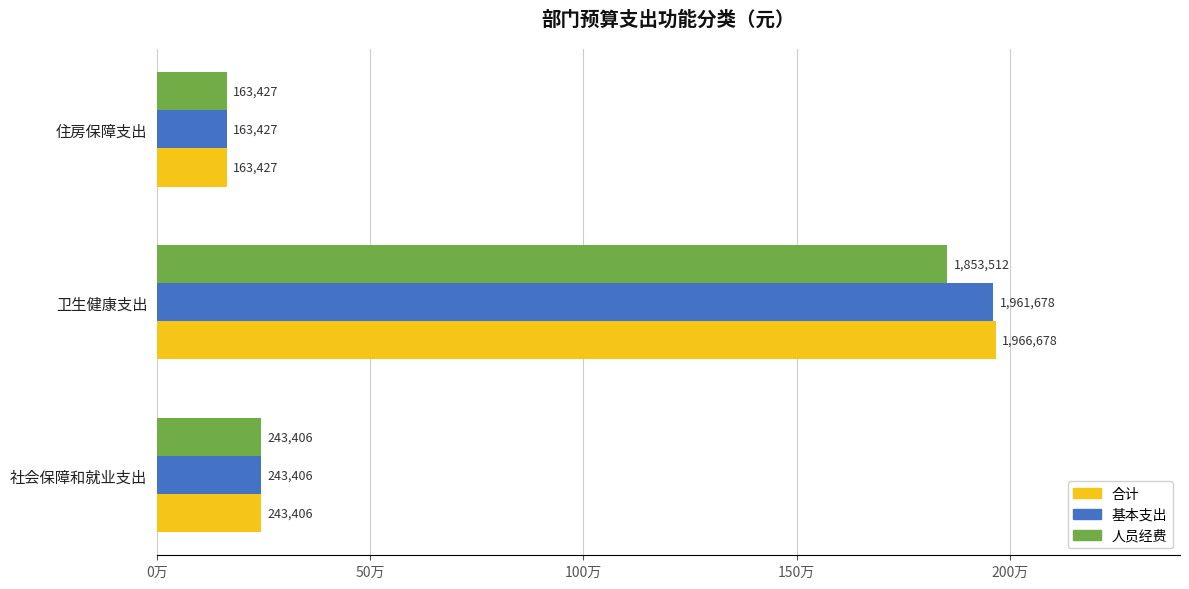

What are all the series names shown in the legend?

合计, 基本支出, 人员经费